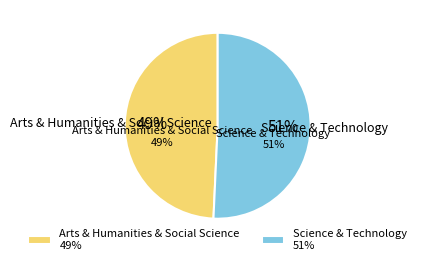

What percentage is the Science & Technology slice, to the nearest percent?

51%